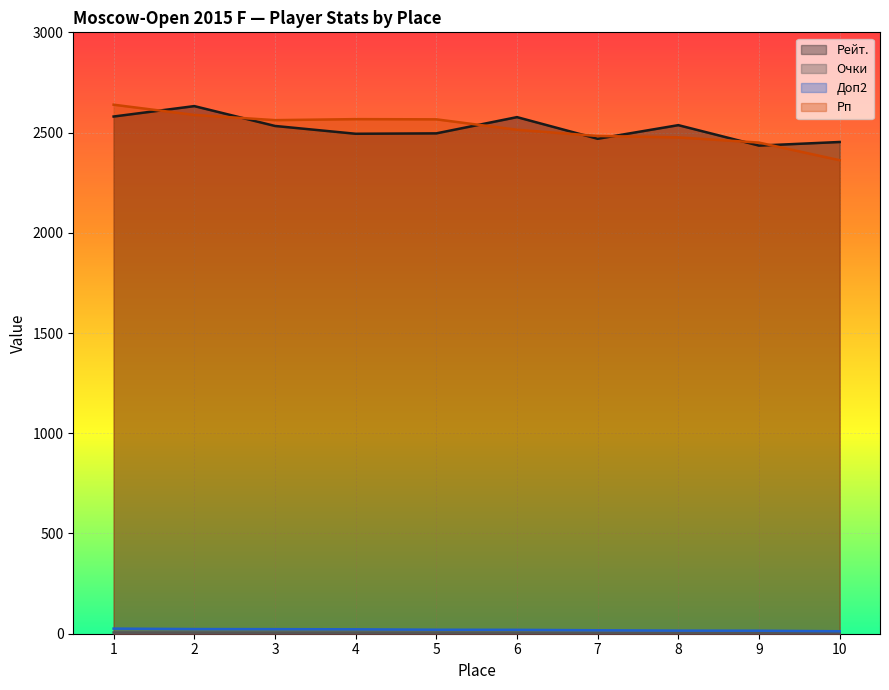

What is the approximate value of Рп at 6?

2514.0